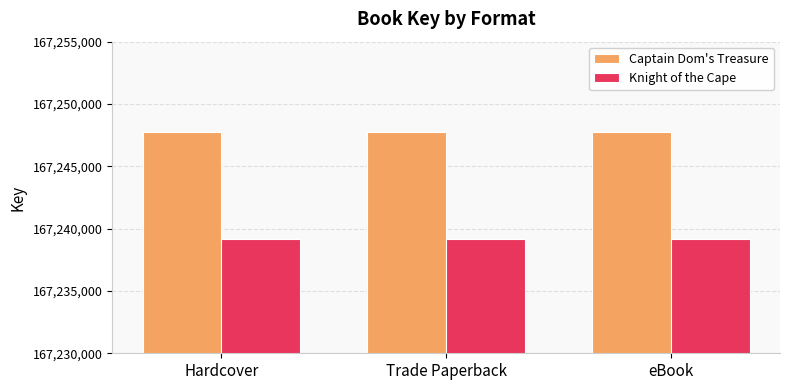

What value does the Captain Dom's Treasure series have at Trade Paperback?

167247760